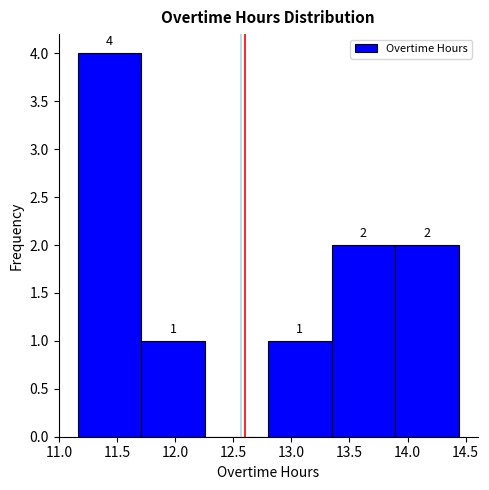

Over which range of the x-axis is the bar tallest?

11.15 to 11.70